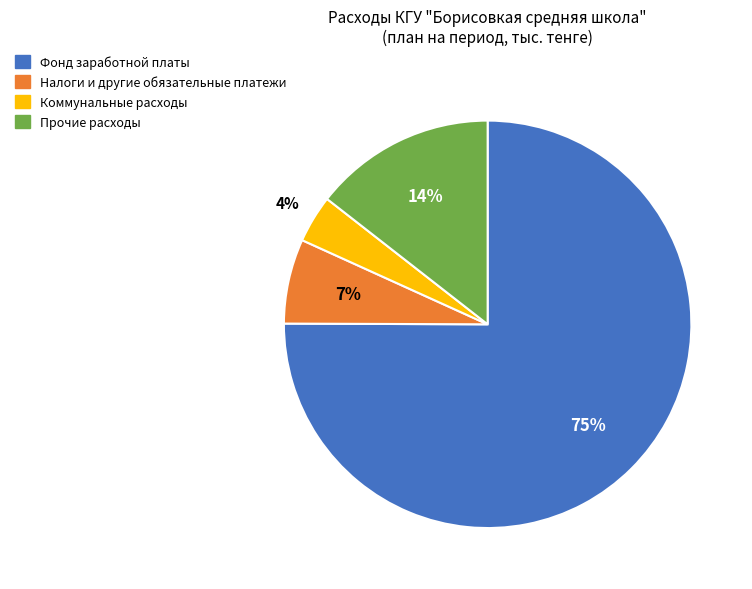

Is the sum of Коммунальные расходы and Прочие расходы greater than half?

No